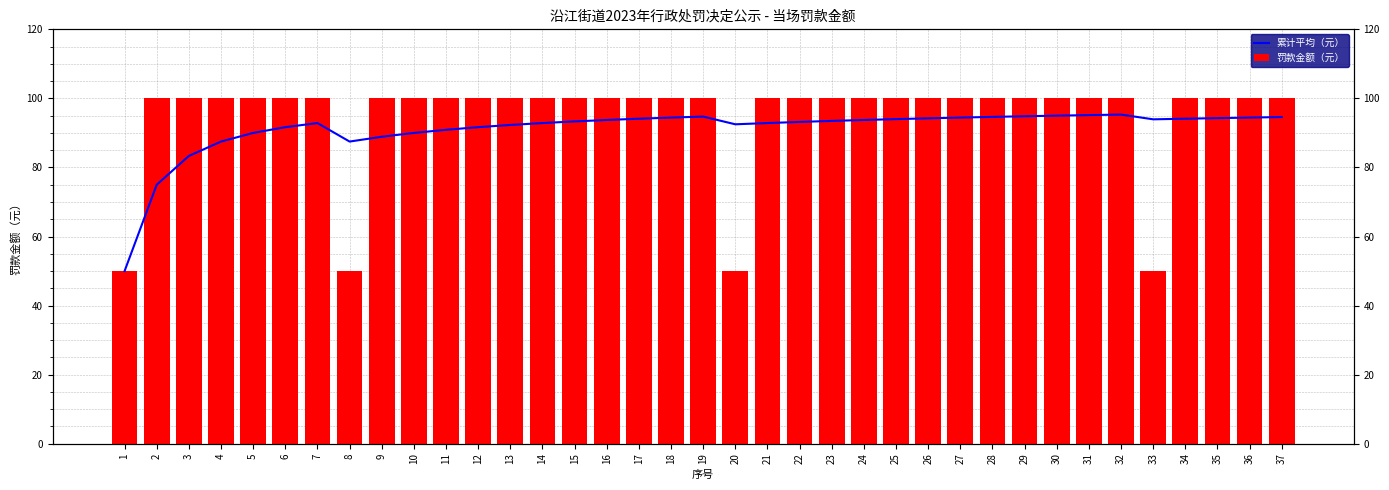

The value of 罚款金额（元） at 16 is 100.0. True or false?

True